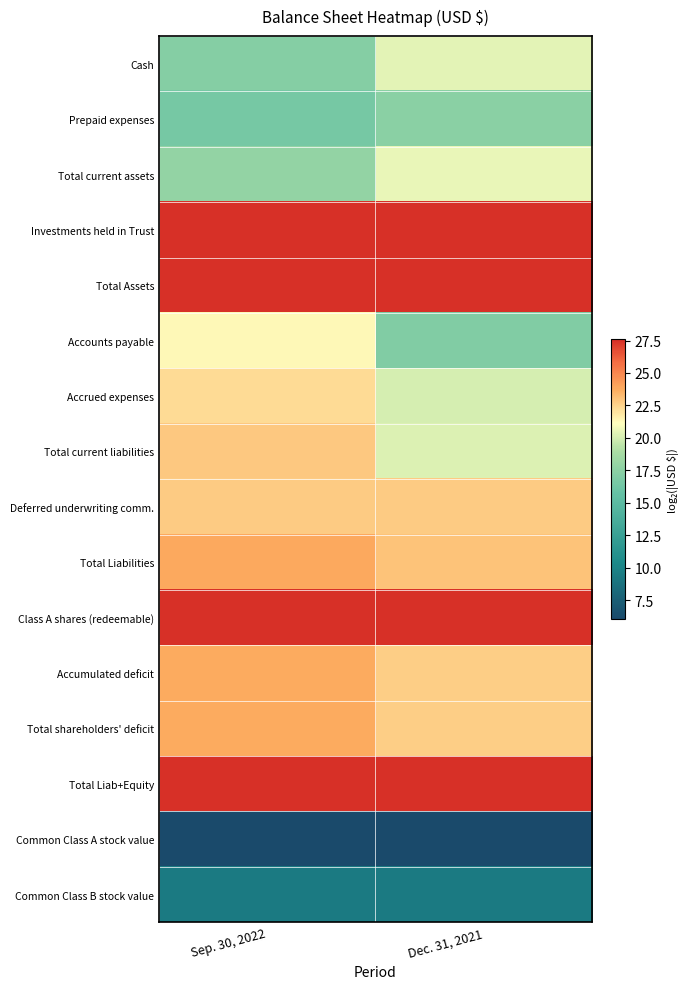

Between Sep. 30, 2022 and Dec. 31, 2021, which series saw the biggest shift?

Accounts payable